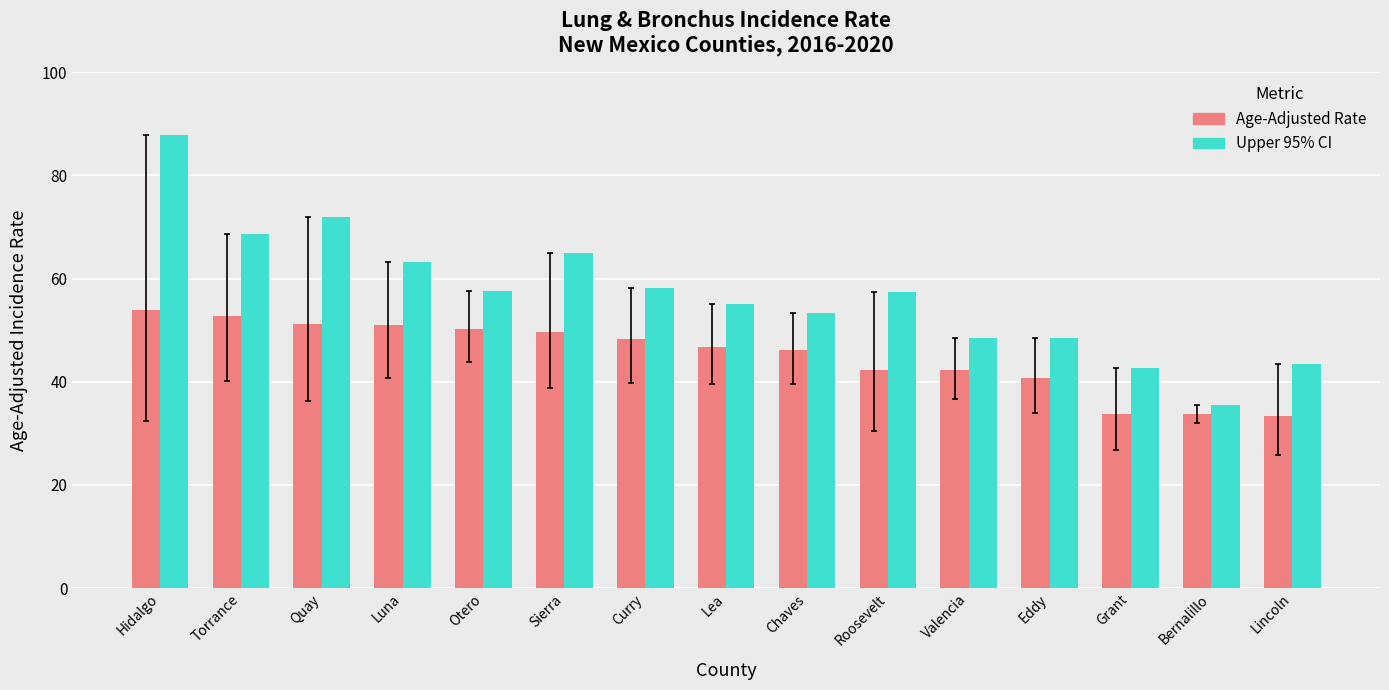

Rank the series at Lincoln from highest to lowest value.

Upper 95% CI, Age-Adjusted Rate